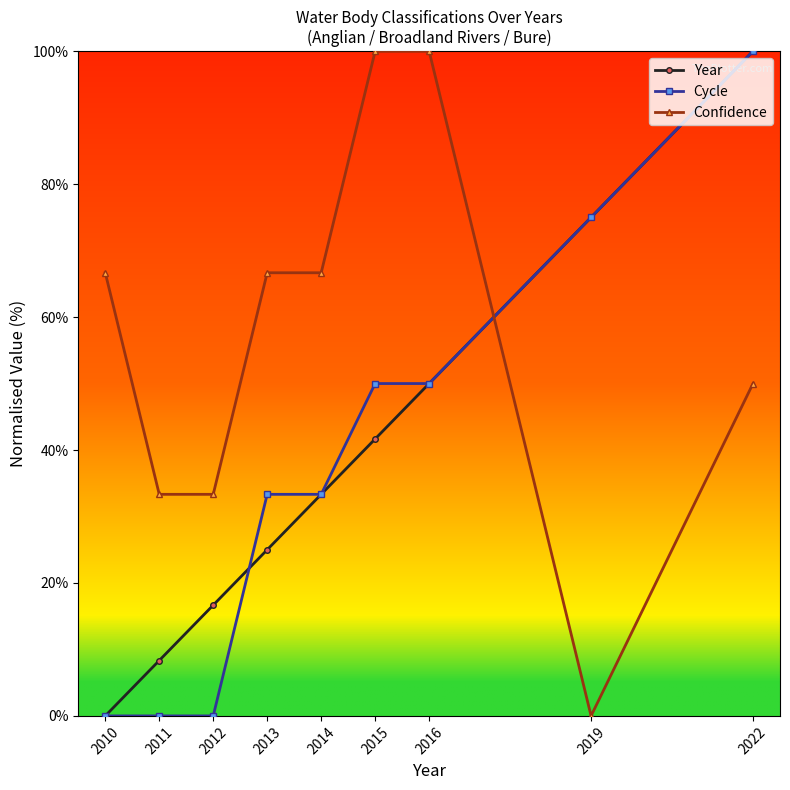

Reading left to right, list all the values displayed in this chart.

Year: 0.0	8.3	16.7	25.0	33.3	41.7	50.0	75.0	100.0
Cycle: 0.0	0.0	0.0	33.3	33.3	50.0	50.0	75.0	100.0
Confidence: 66.7	33.3	33.3	66.7	66.7	100.0	100.0	0.0	50.0